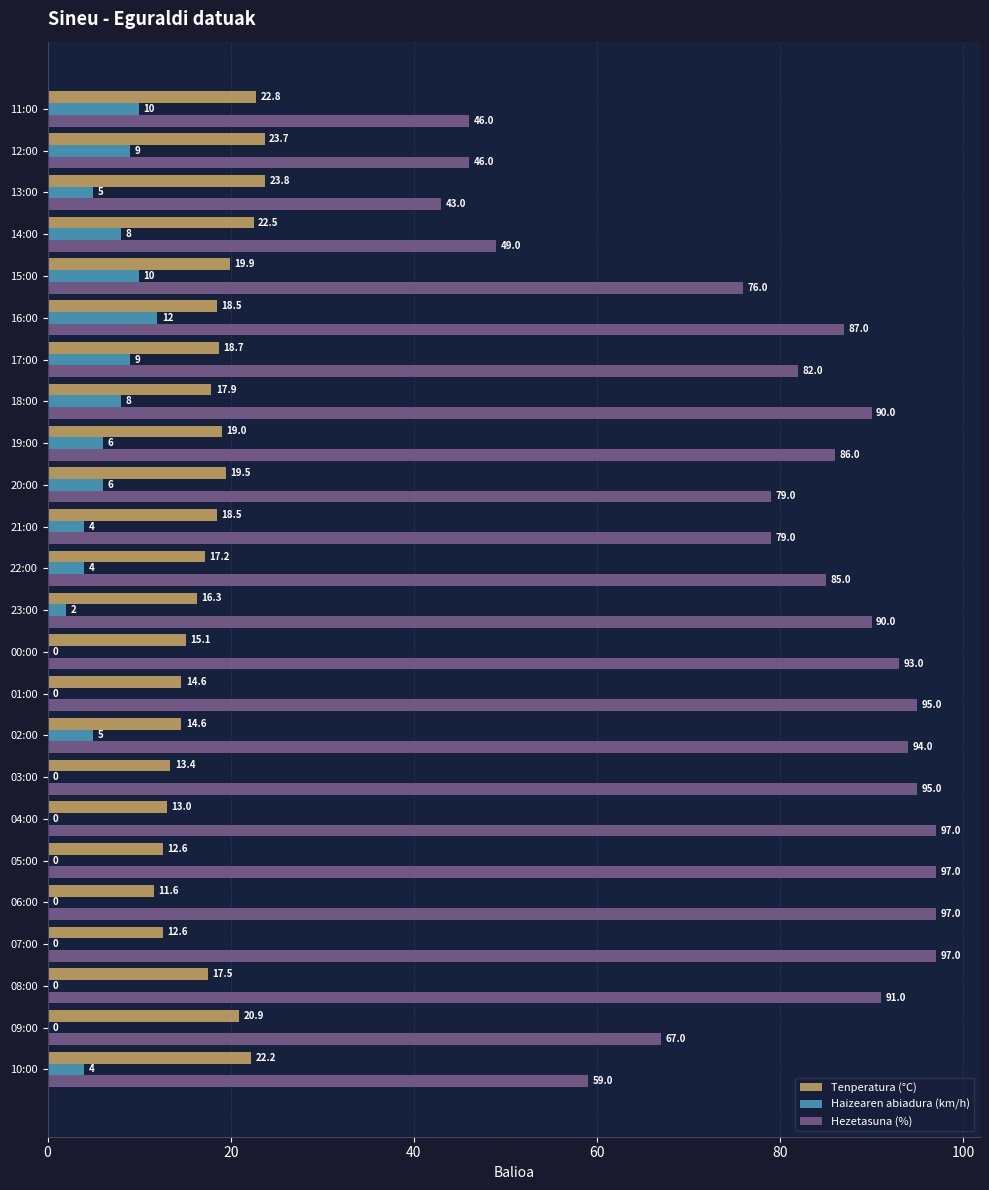

What is the sum of the Tenperatura (°C) values at 09:00 and 19:00?

39.9